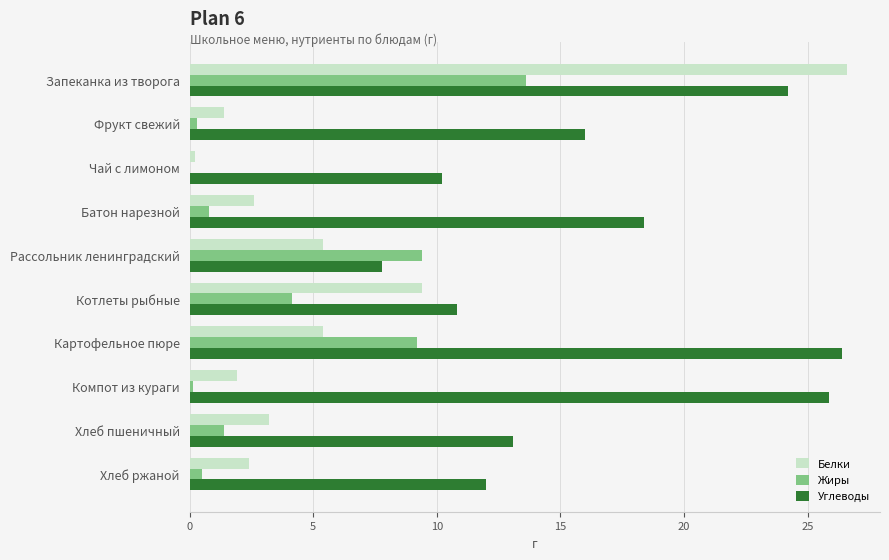

The Белки series shows 1.4 at Фрукт свежий. True or false?

True